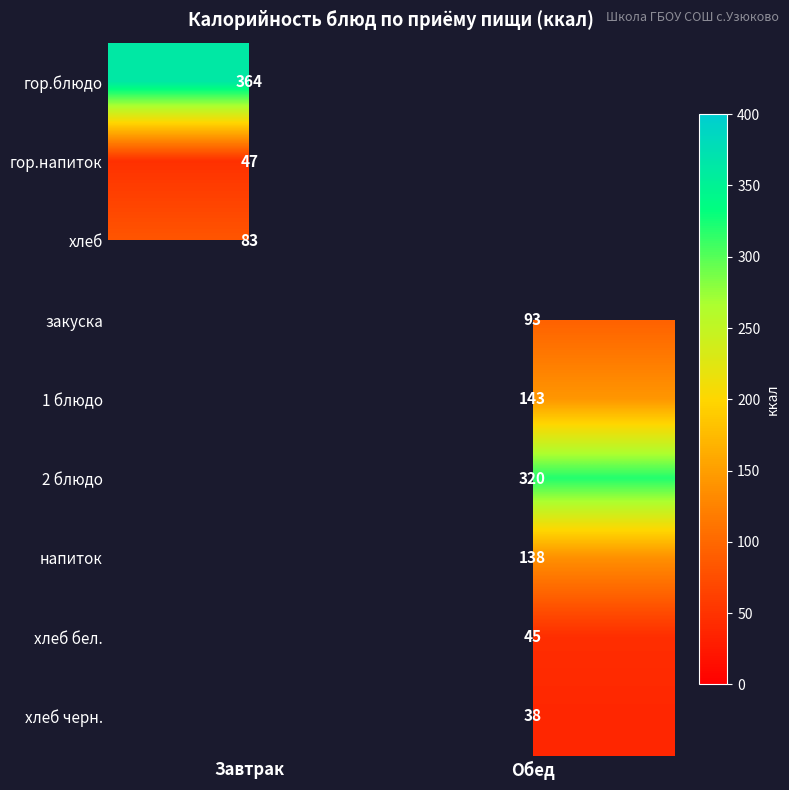

At which category does the chart reach its minimum across all series?

Обед